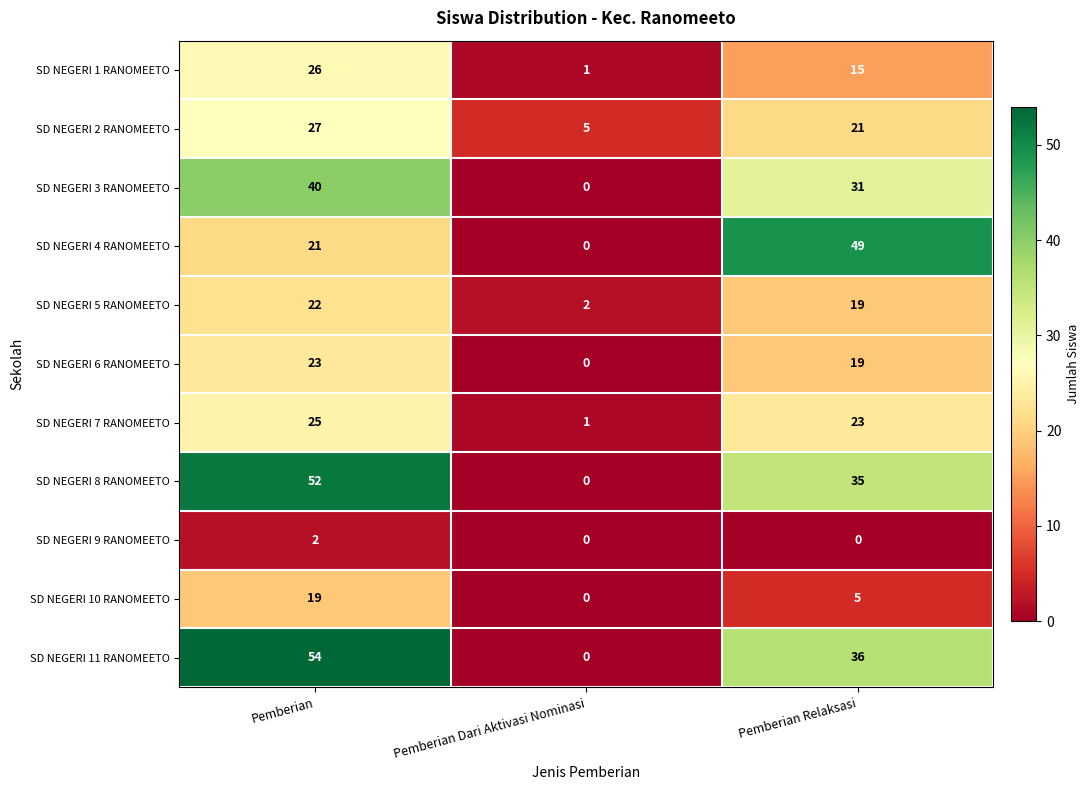

Which category has the highest value in the SD NEGERI 3 RANOMEETO series?

Pemberian